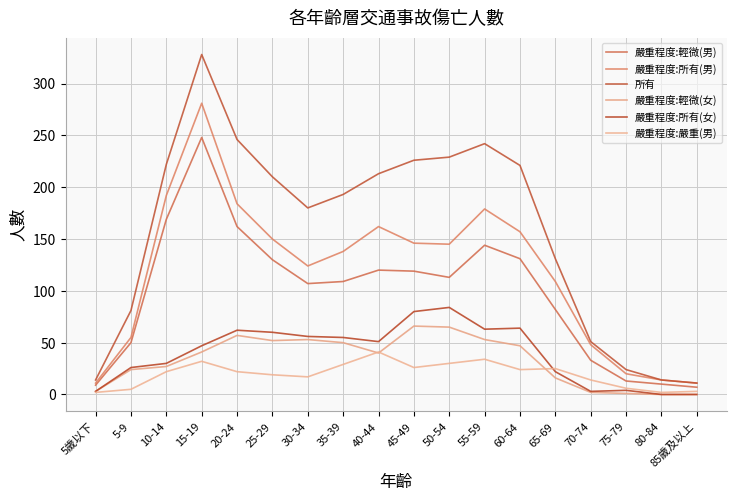

At which category does the chart reach its peak across all series?

15-19